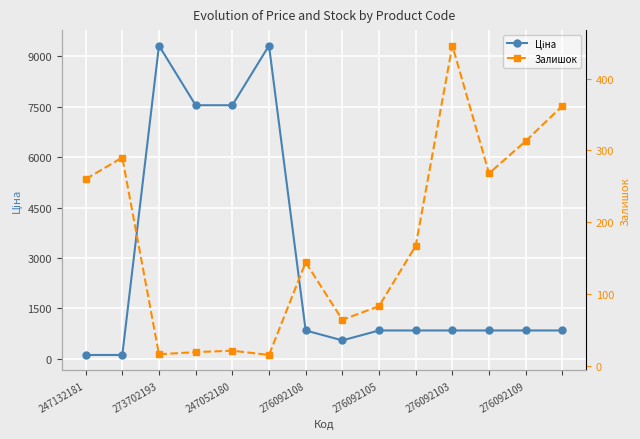

What is the value of the Залишок point at the 11th from the left?

446.0